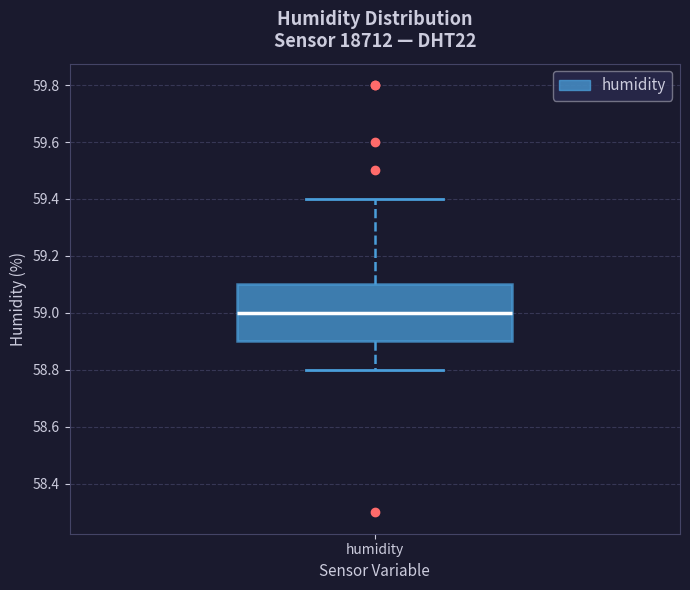

Transcribe this box plot: give where the median line is, the range the box spans, and where the two whiskers end, as read against the y-axis. The values are not printed on the chart, so give them approximately, as read against the axis.

median 59.0, box 58.9 to 59.1, whiskers 58.8 to 59.4